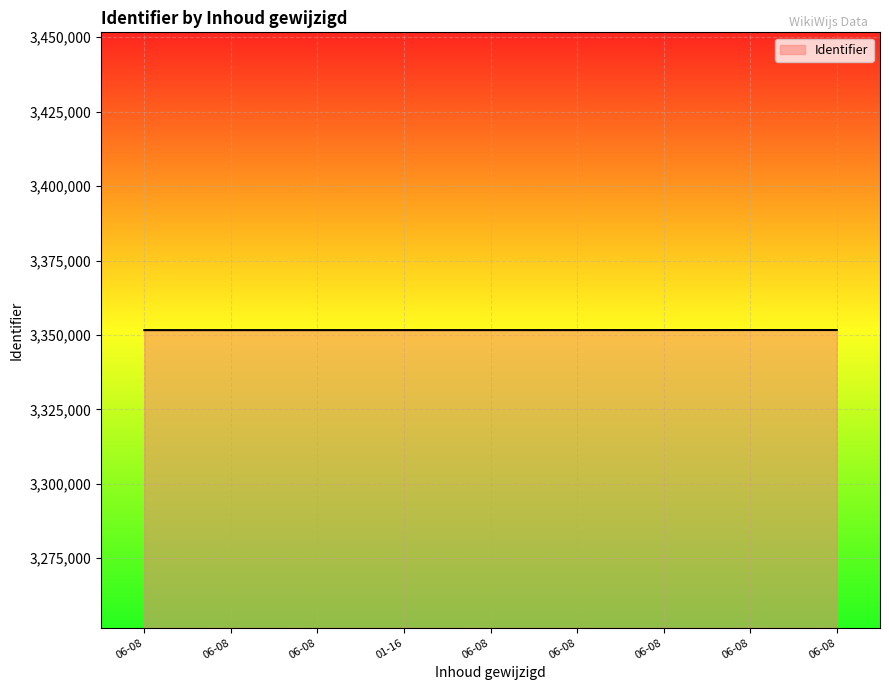

How many lines are shown in the chart?

1